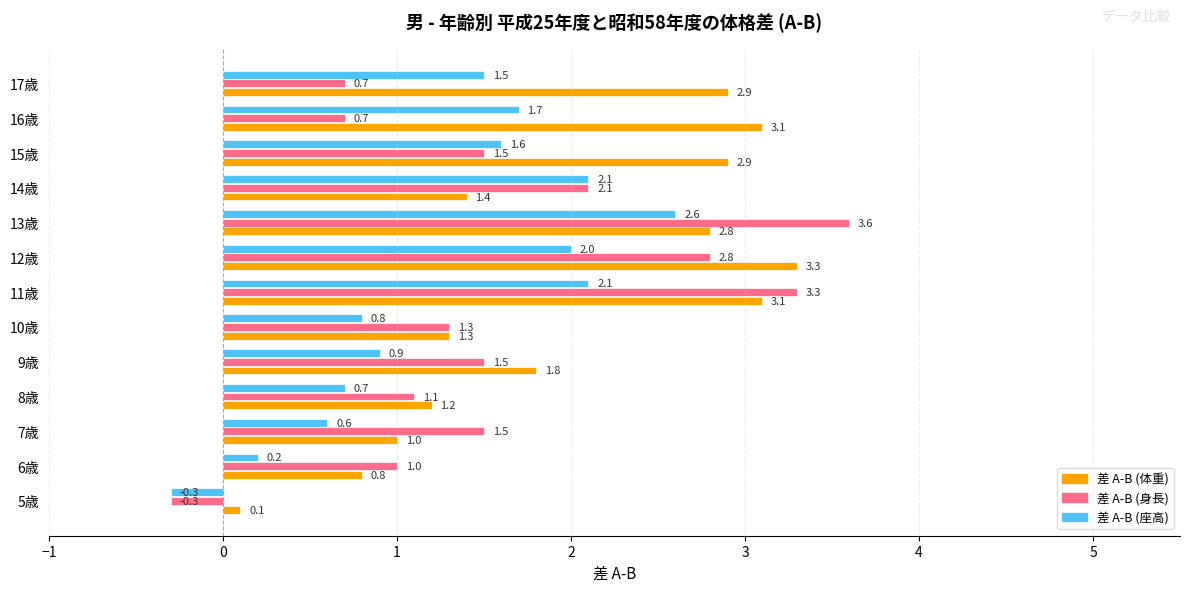

Rank the series by their average value, from lowest to highest.

差 A-B (座高), 差 A-B (身長), 差 A-B (体重)